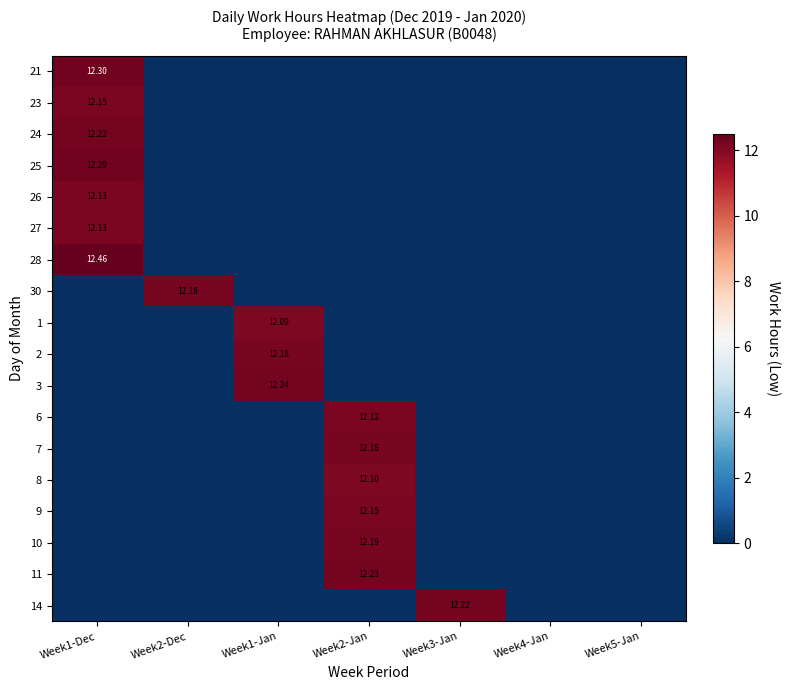

At which label does 21 reach its minimum?

Week2-Dec